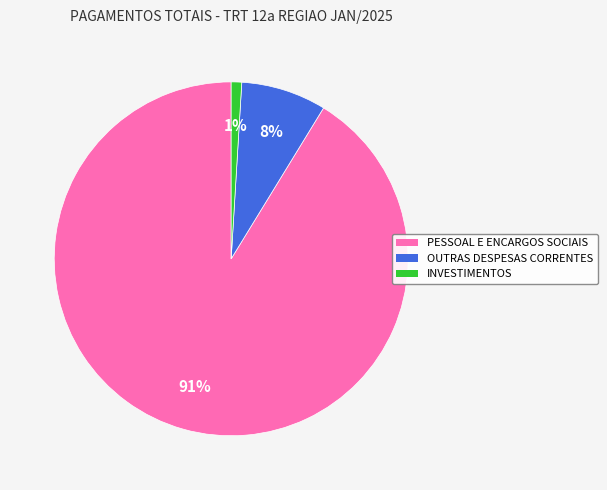

Which category has the smallest portion of the pie?

INVESTIMENTOS